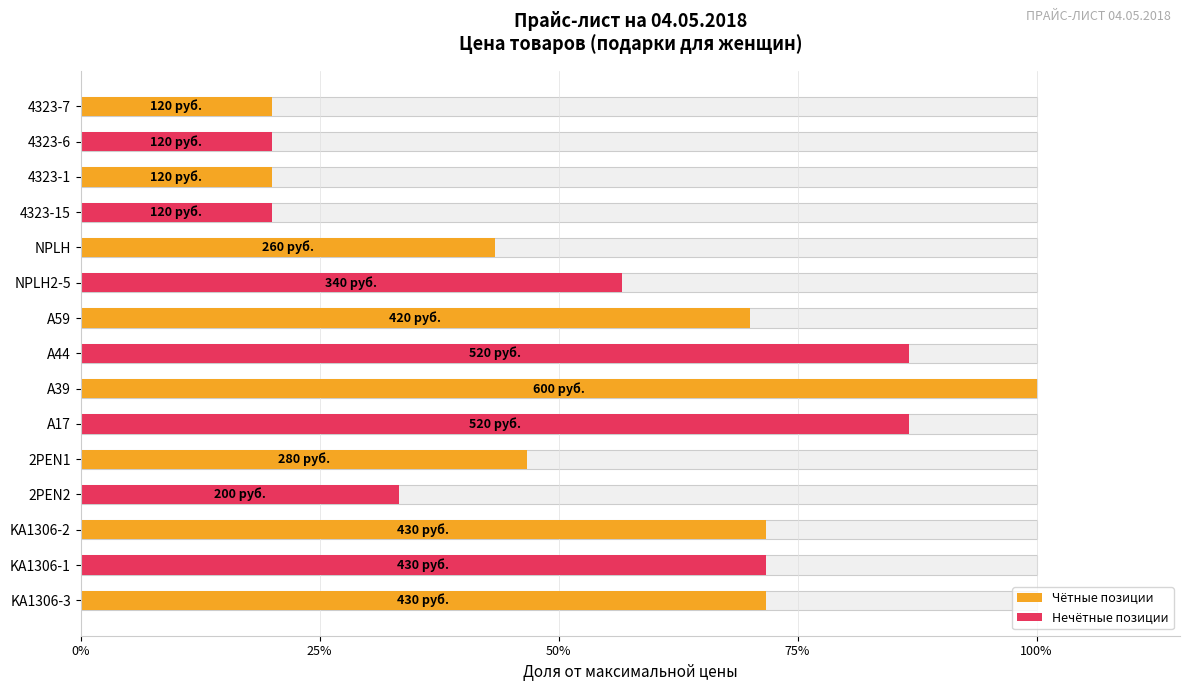

True or false: the data shows 0.6 at NPLH.

False